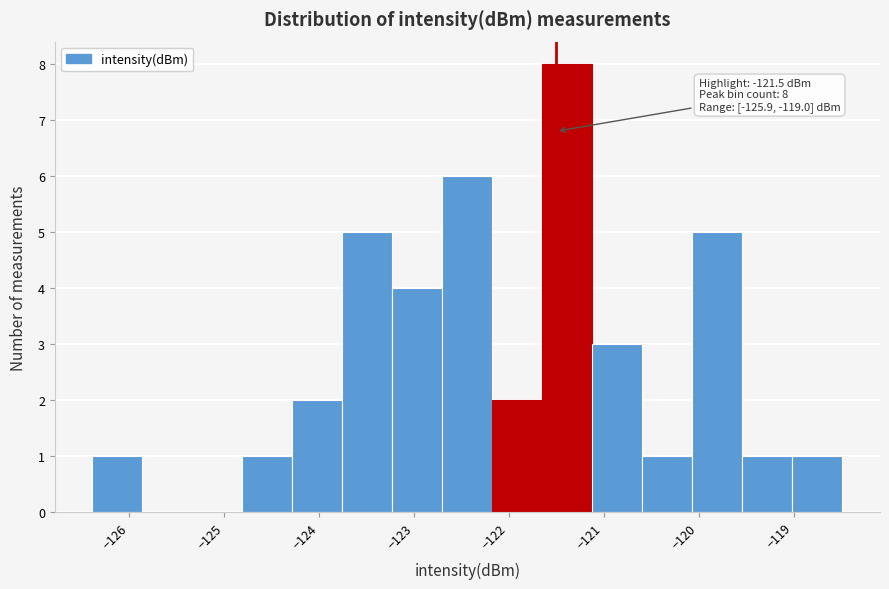

Which range on the x-axis has the tallest bar?

-121.6 to -121.1